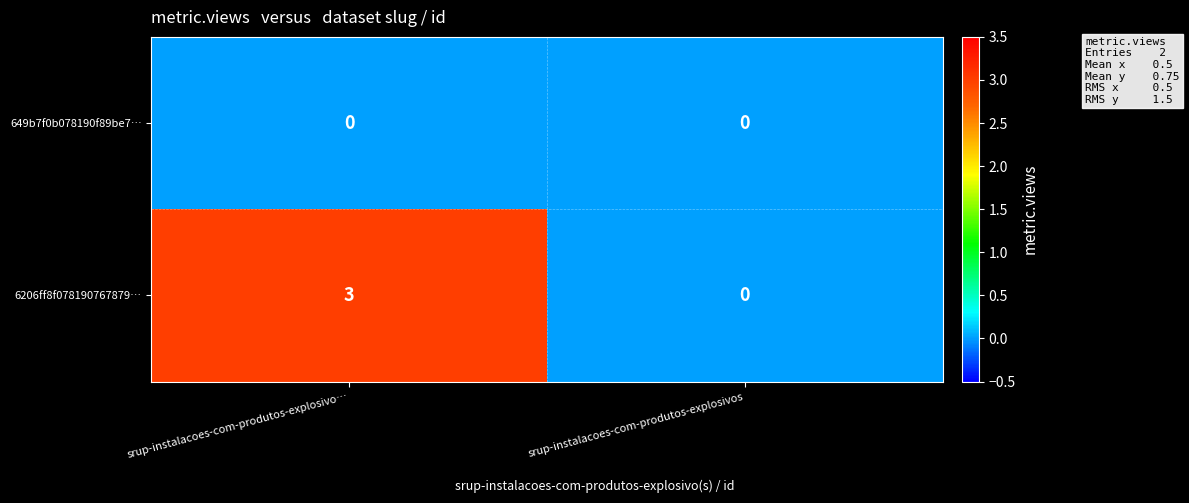

What is the difference between the 6206ff8f078190767879… values at srup-instalacoes-com-produtos-explosivo… and srup-instalacoes-com-produtos-explosivos?

3